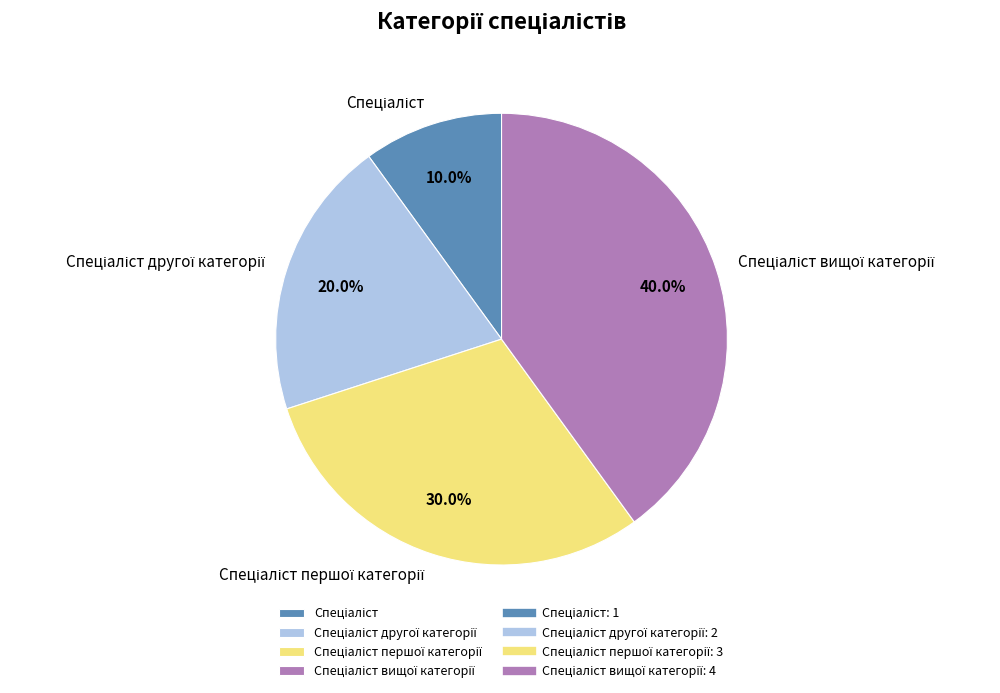

Is there any slice that represents more than half of the pie?

No